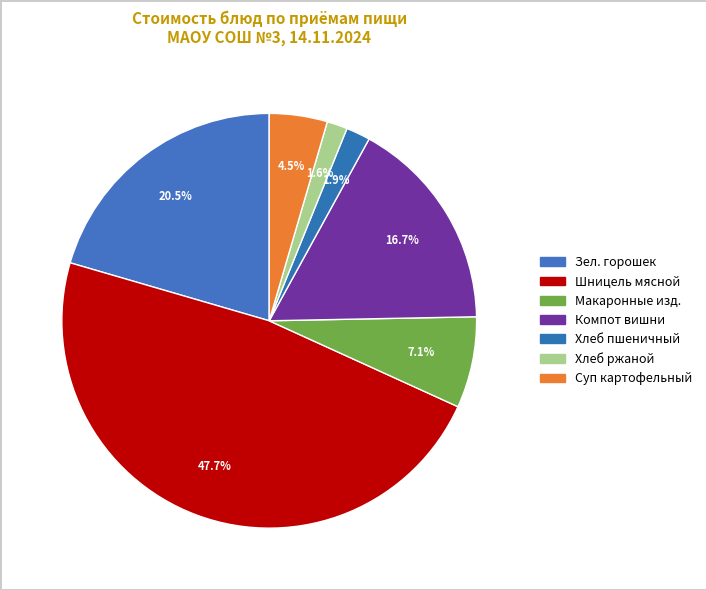

Is there a majority slice in this chart?

No